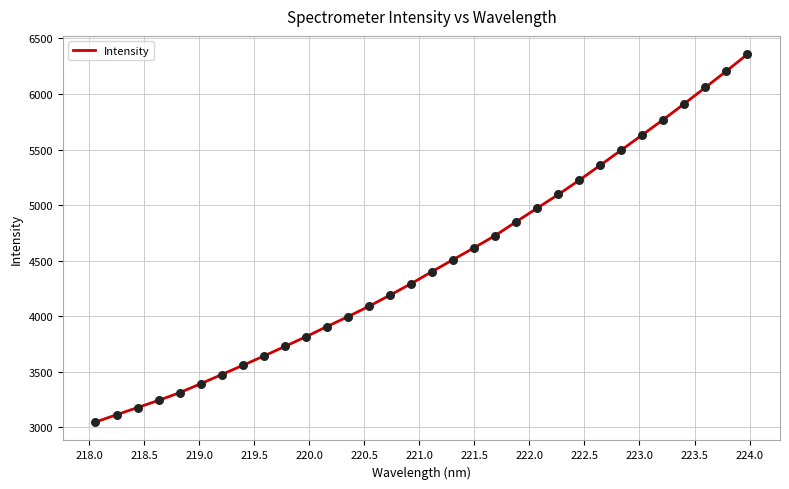

What is the difference between the maximum and minimum values?

3310.9